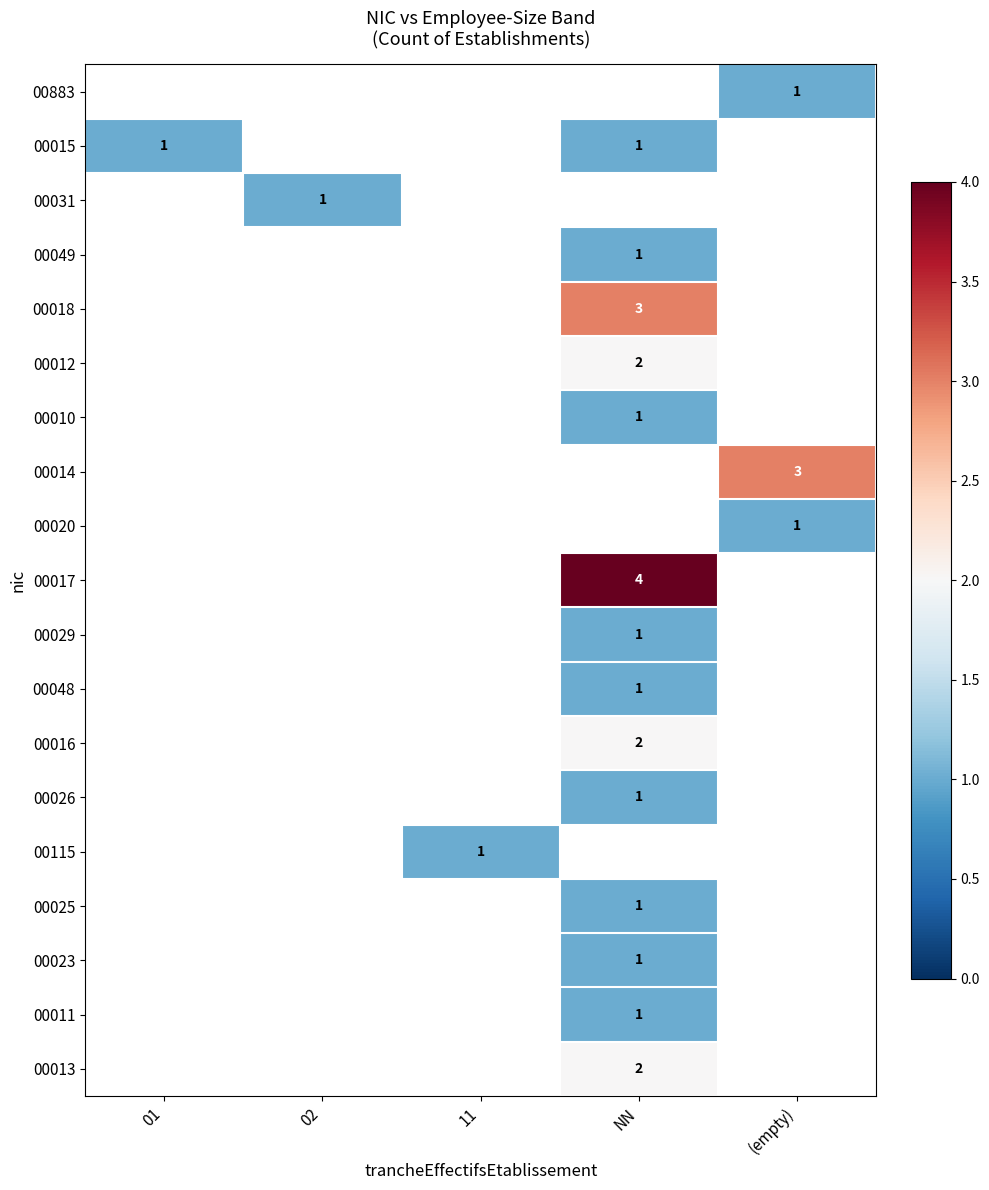

The value of 00029 at NN is 0. True or false?

False